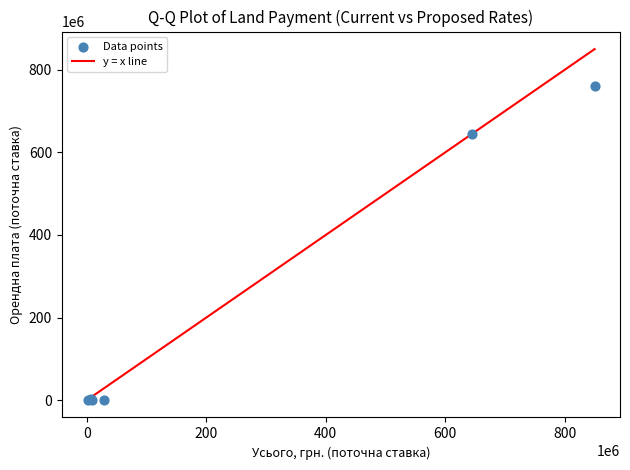

What Y value in the scatter plot is closest to 380529092?

644857006